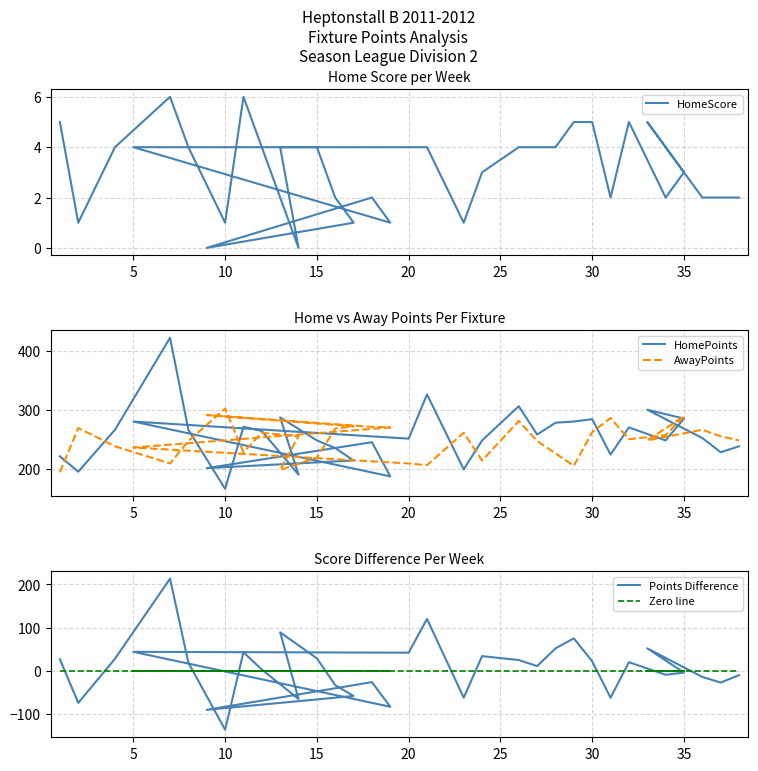

In Points Difference, how many points are lower than both neighbors (excluding endpoints)?

11